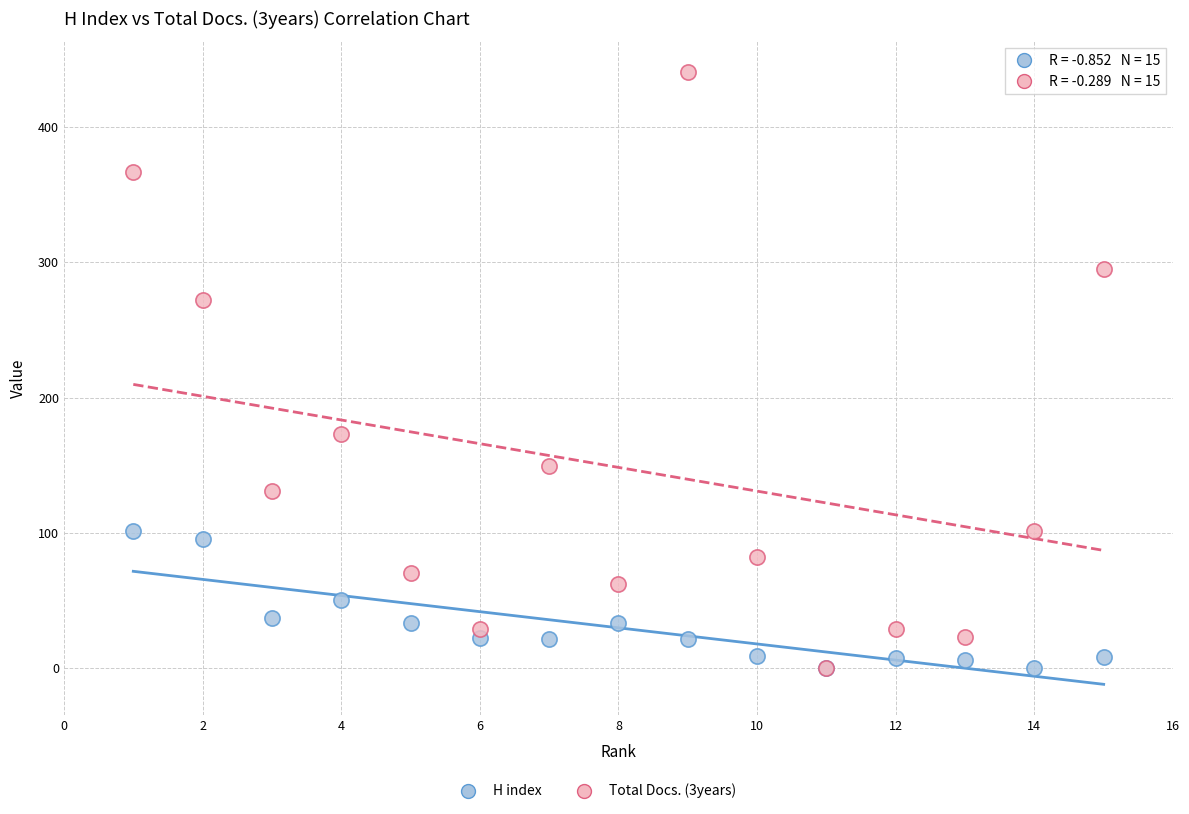

Which series has the widest spread of Y values?

Total Docs. (3years)